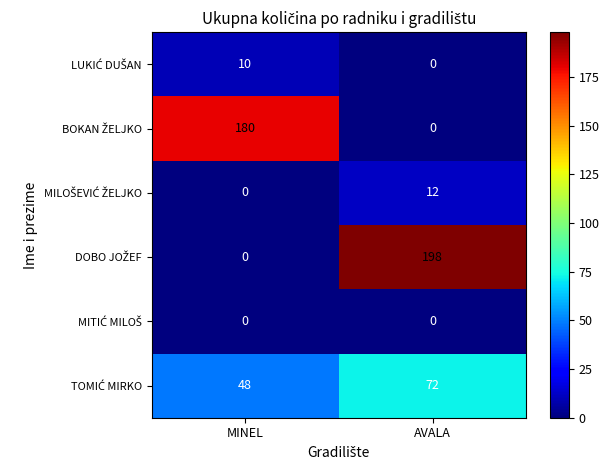

What is the total value across all series at MINEL?

238